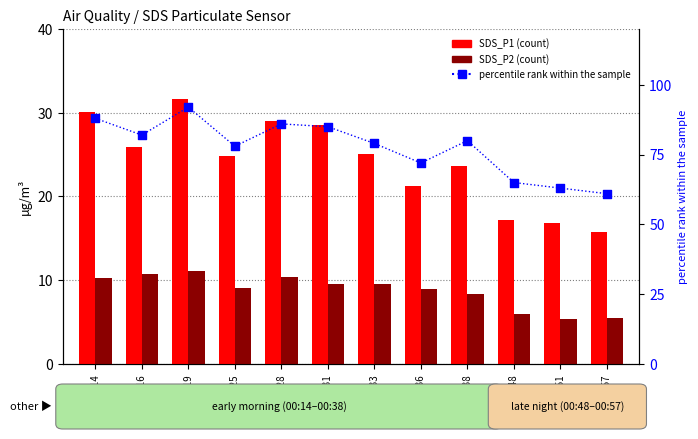

At which category is the sum across all series the highest?

00:19